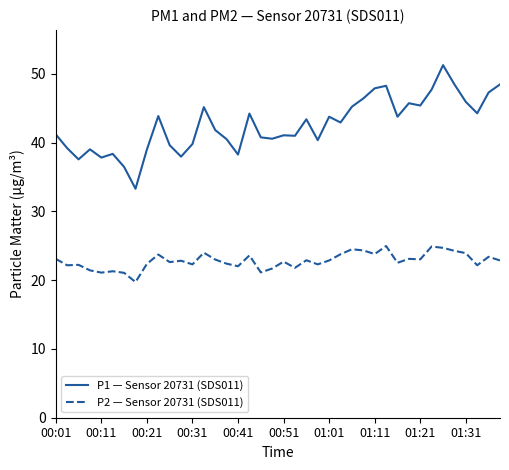

Which series has the widest spread of values?

P1 — Sensor 20731 (SDS011)